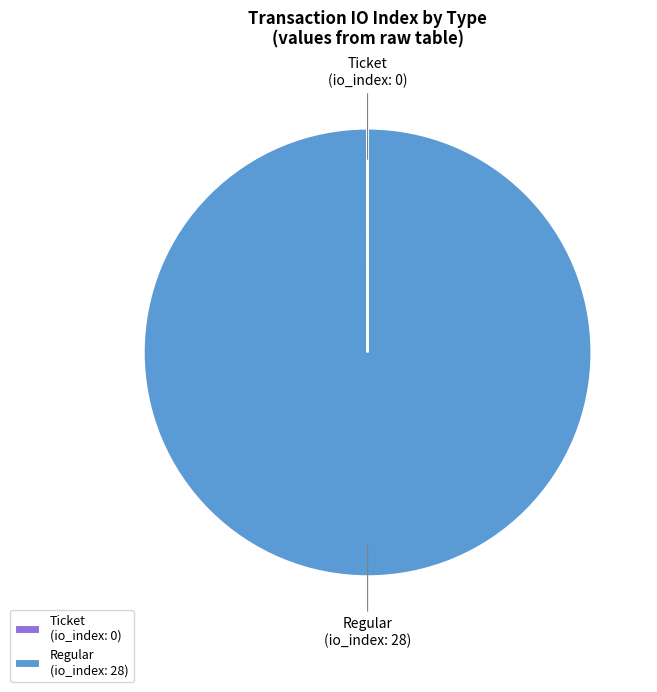

Is it true that Regular (io_index: 28) is 100% of the pie?

True